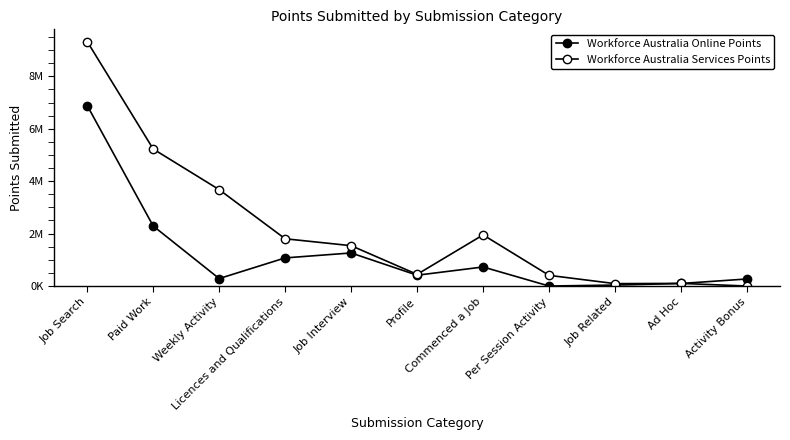

Where is Workforce Australia Online Points nearest to the value 3442462?

Paid Work